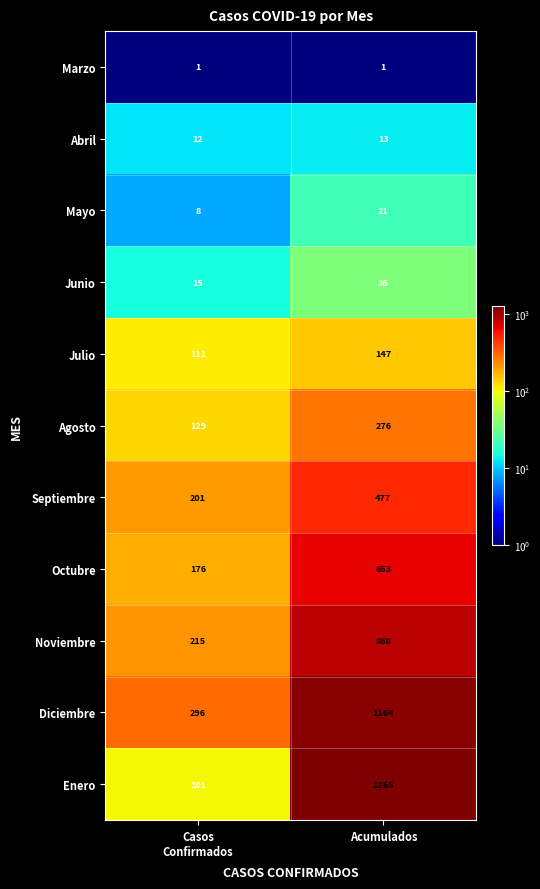

What is the smallest value displayed?

1